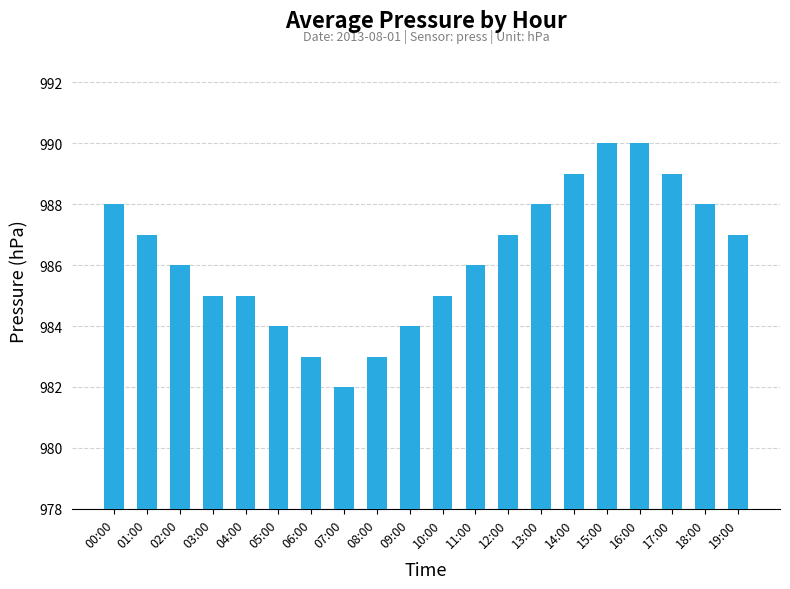

What is the average value?

986